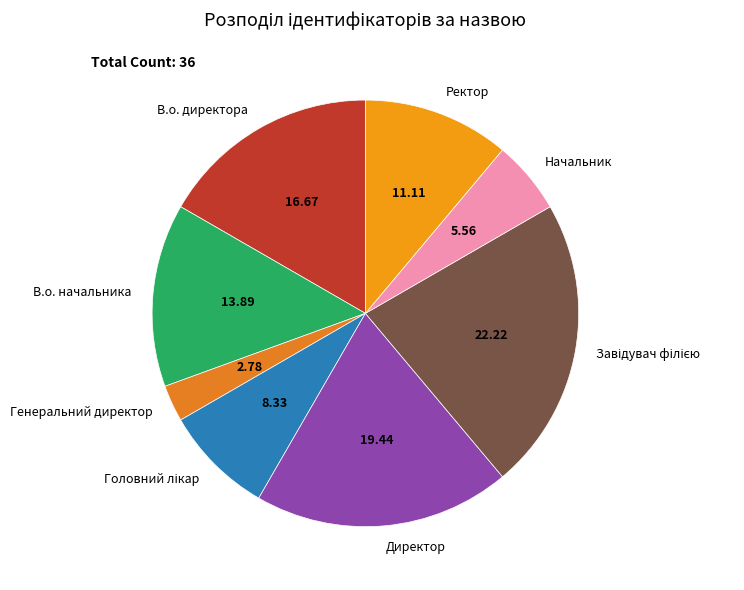

How many slices are in this pie chart?

8